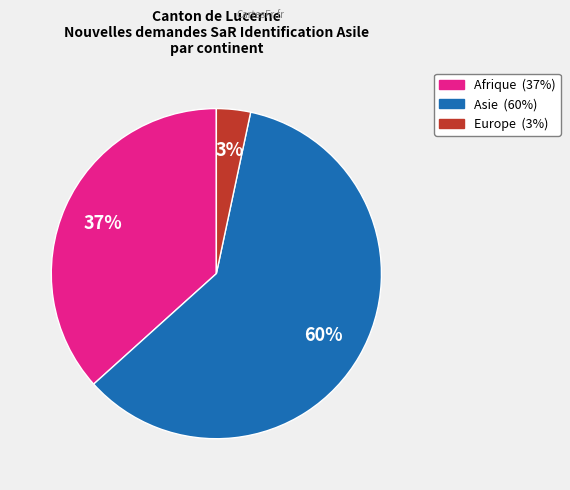

To the nearest percent, what is the average slice percentage?

33%